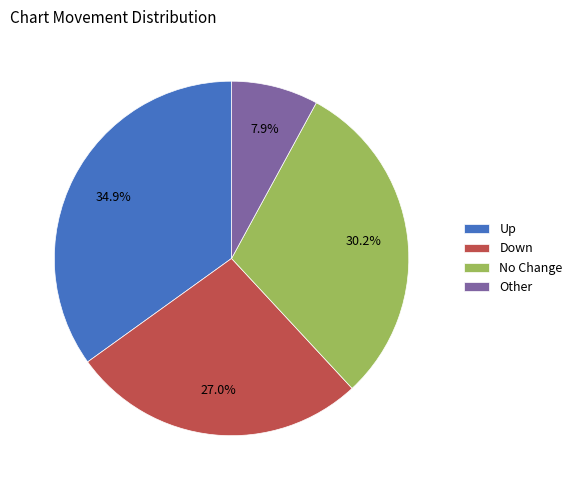

What is the ratio of the value at Down to the value at Other?

3.4